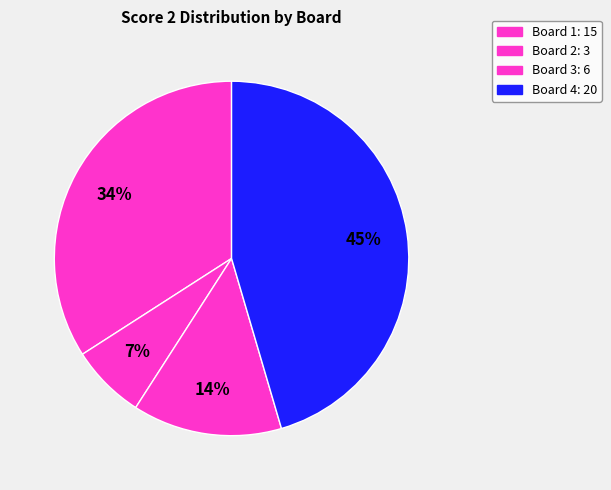

How many slices are in this pie chart?

4